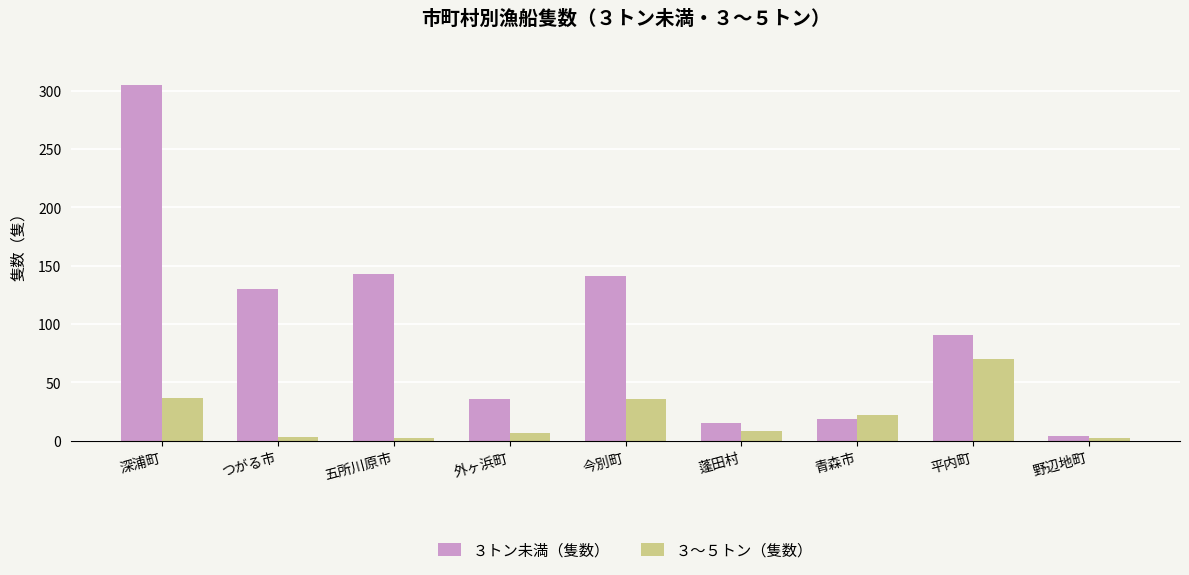

How many bars are there in total?

18